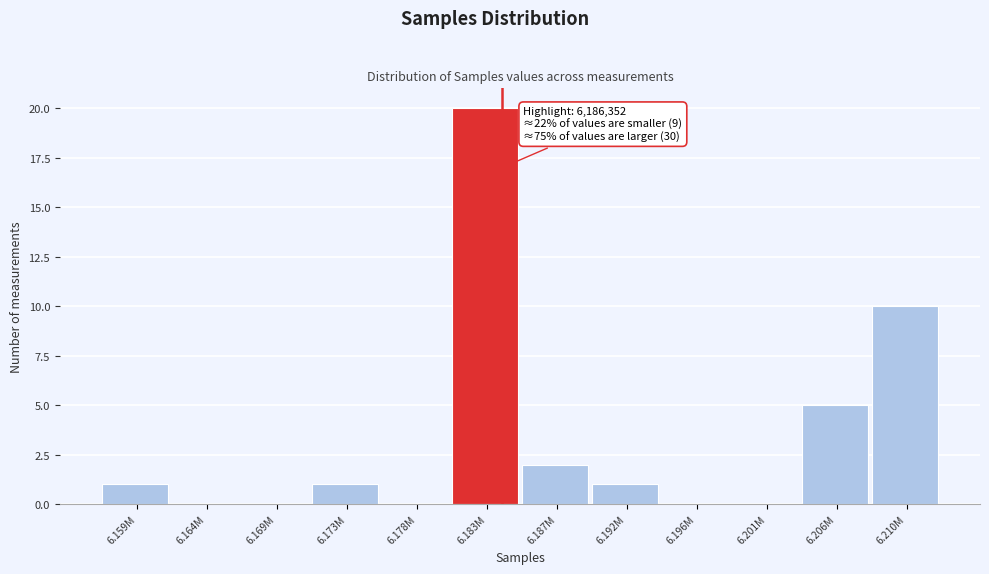

Reading left to right, list all the values displayed in this chart.

6.159M=1	6.164M=0	6.169M=0	6.173M=1	6.178M=0	6.183M=20	6.187M=2	6.192M=1	6.196M=0	6.201M=0	6.206M=5	6.210M=10